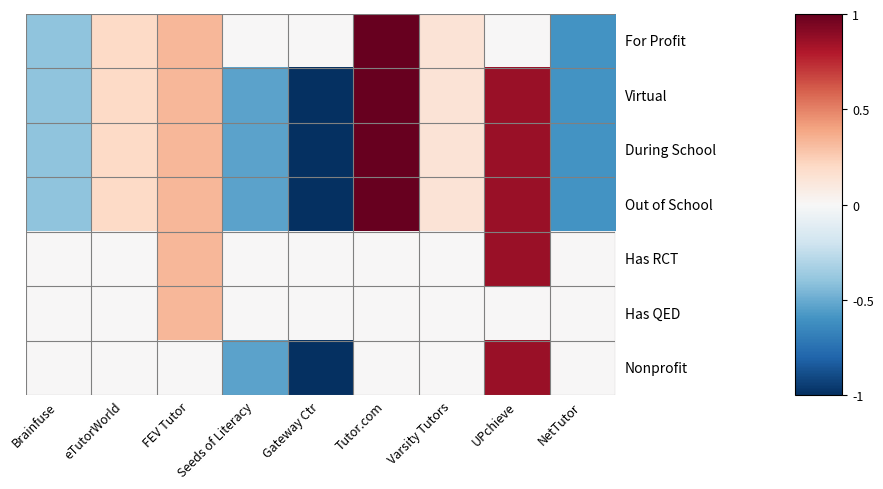

At which category is the sum across all series the highest?

UPchieve